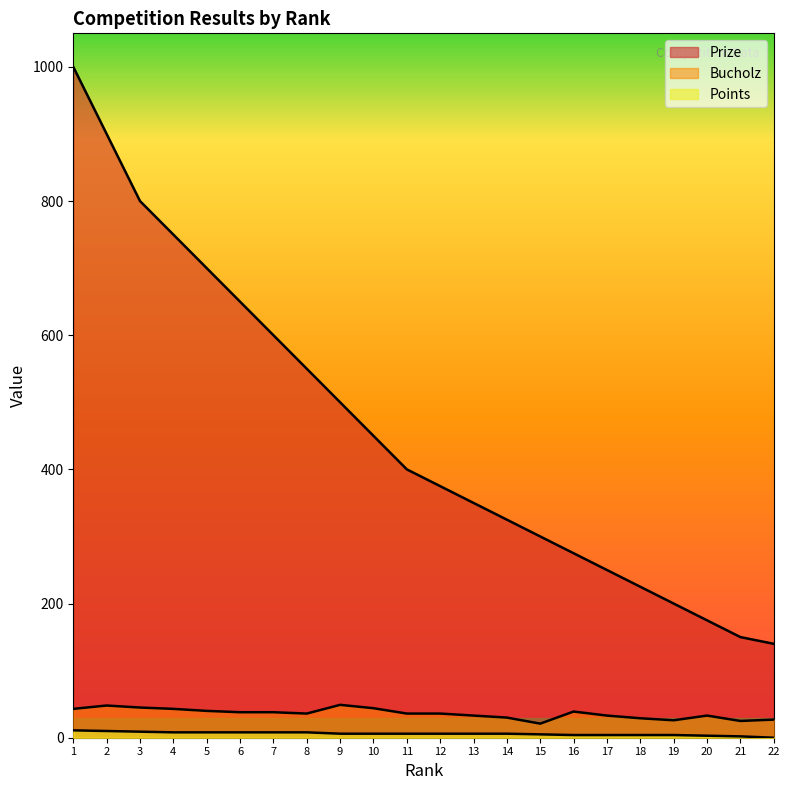

Which series has the largest range (max minus min)?

Prize